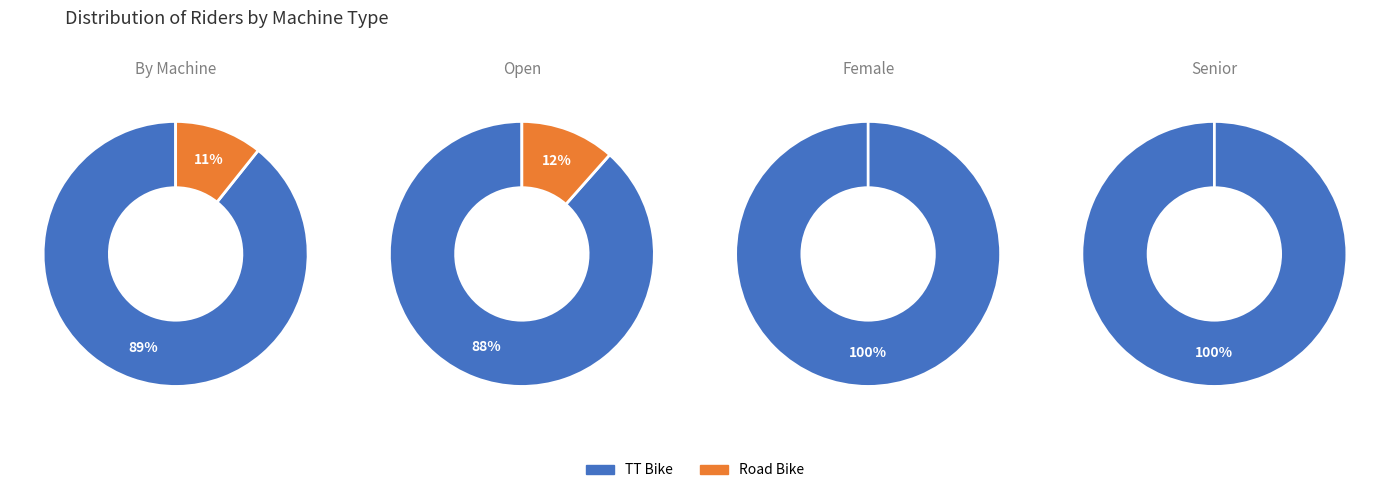

How much of the chart is everything except Road Bike?

89.3%